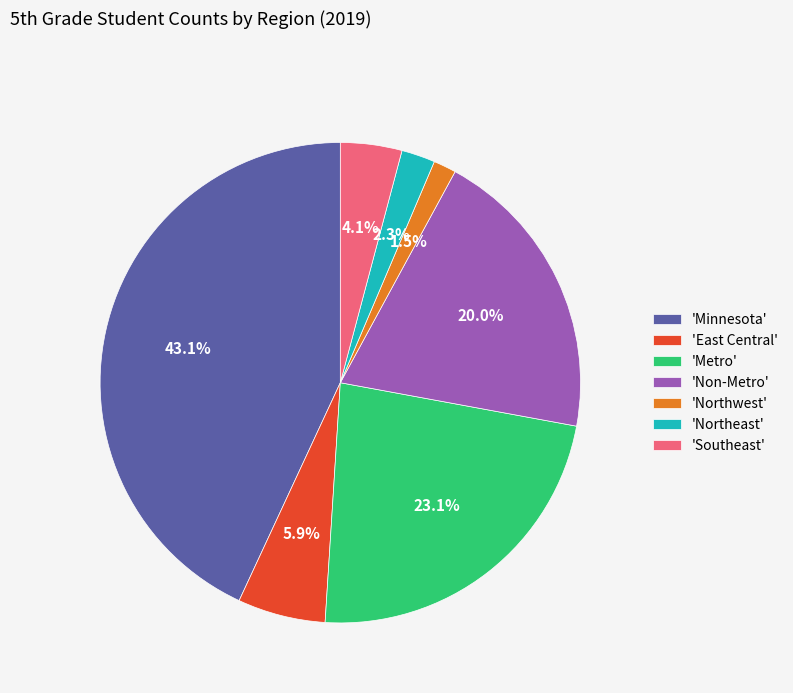

Is there a majority slice in this chart?

No